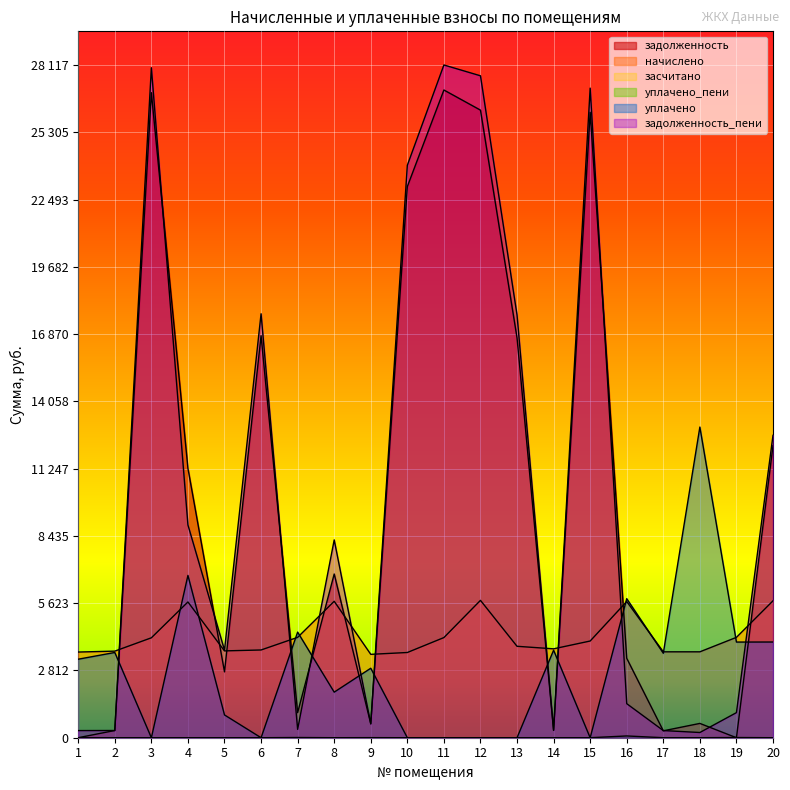

Between which two adjacent categories do уплачено and начислено first intersect?

3 and 4